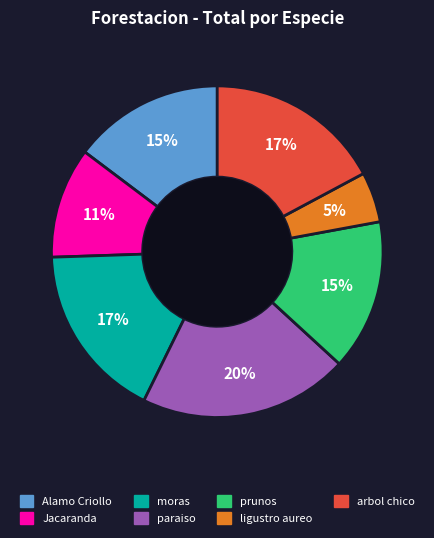

Is there a majority slice in this chart?

No